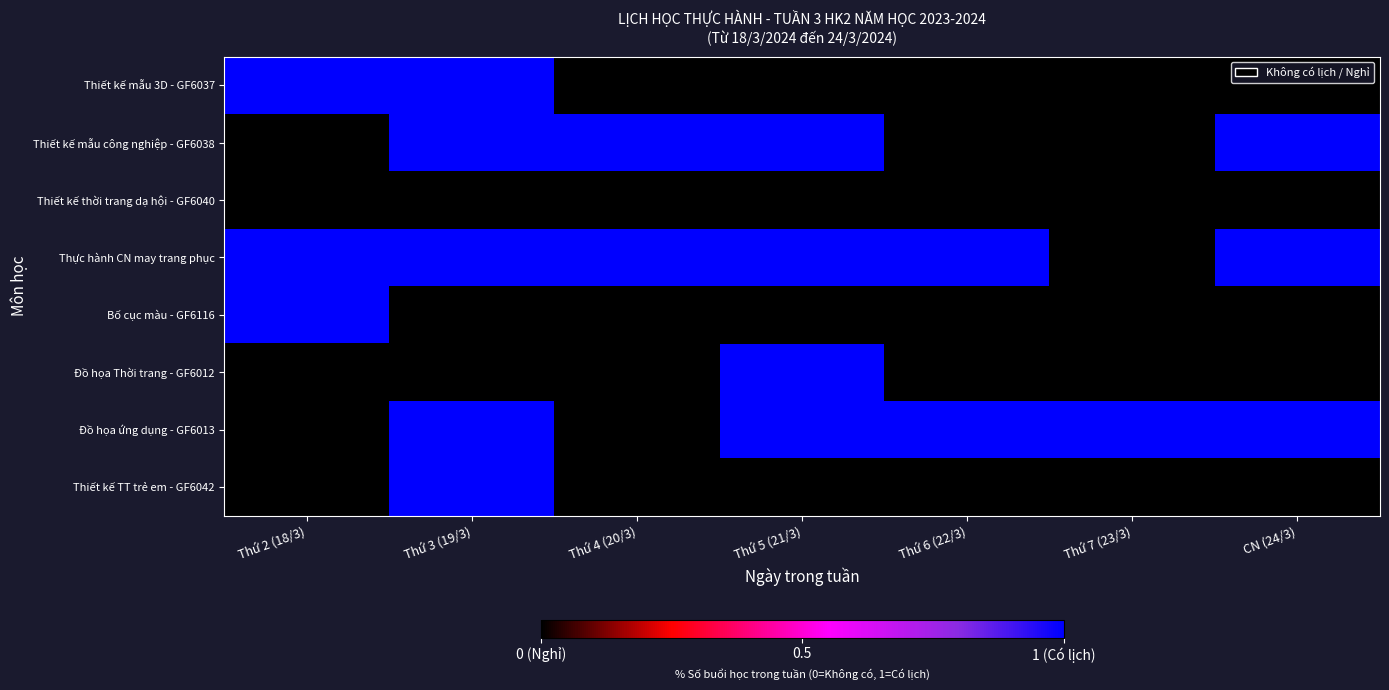

Rank the series at Thứ 3 (19/3) from highest to lowest value.

Thiết kế mẫu 3D - GF6037, Thiết kế mẫu công nghiệp - GF6038, Thực hành CN may trang phục, Đồ họa ứng dụng - GF6013, Thiết kế TT trẻ em - GF6042, Thiết kế thời trang dạ hội - GF6040, Bố cục màu - GF6116, Đồ họa Thời trang - GF6012